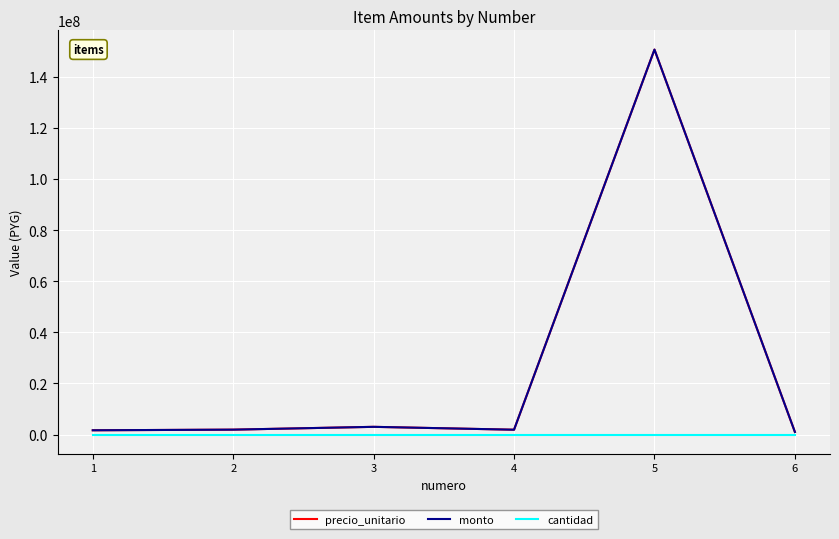

Which series has the largest total across all categories?

precio_unitario